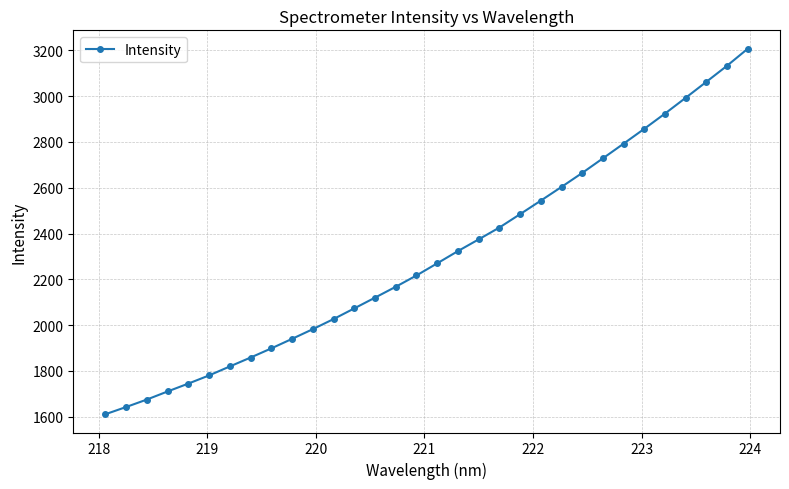

What is the difference between the maximum and minimum values?

1597.7